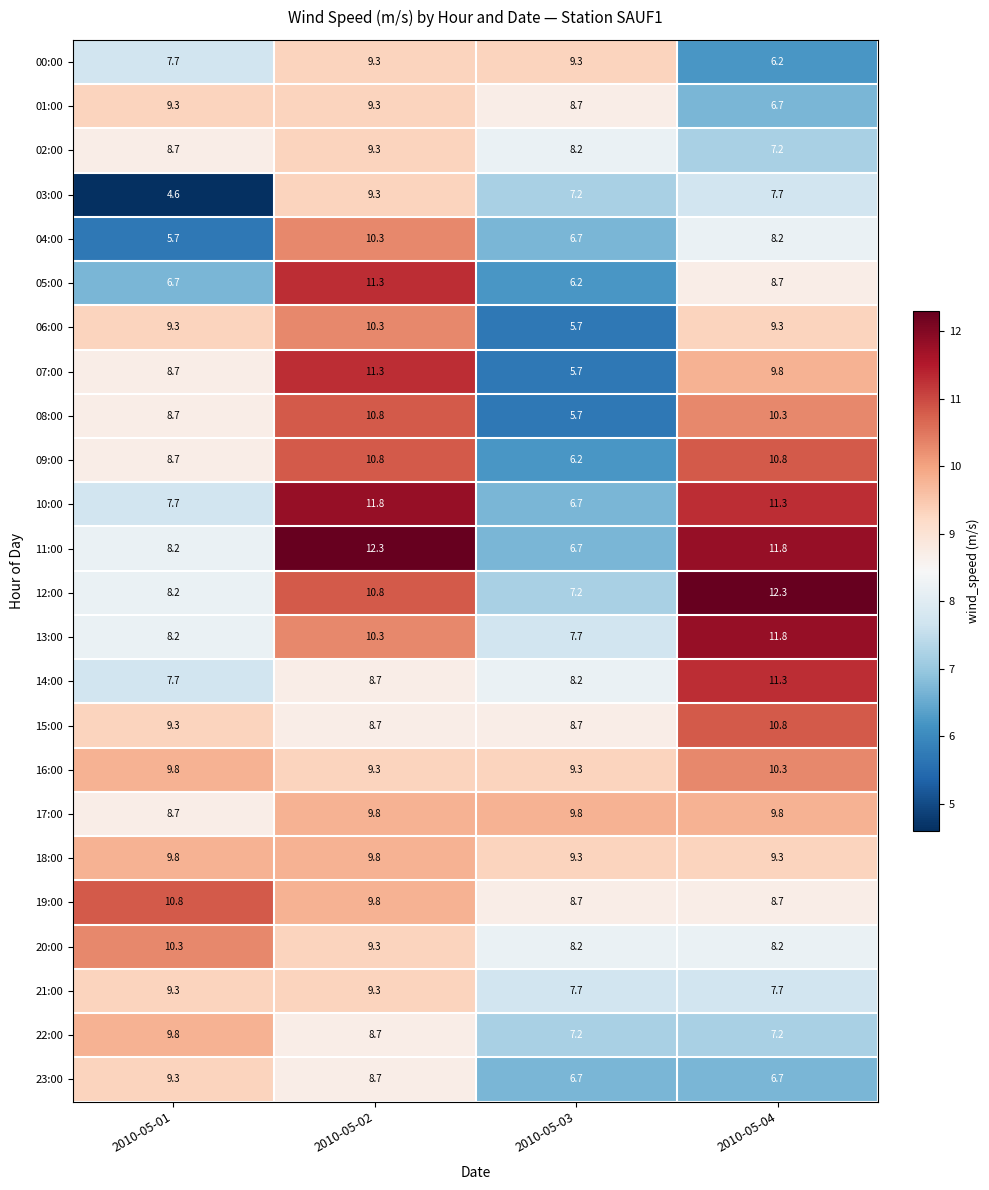

How many categories are shown in the chart?

4